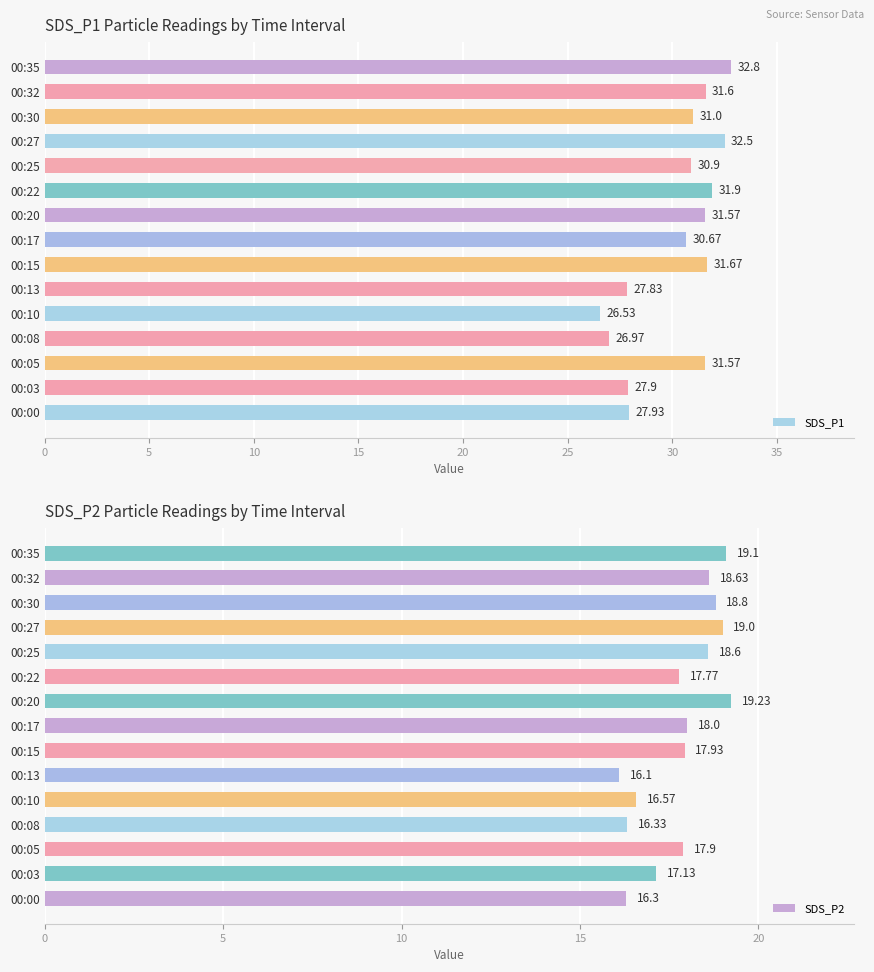

Does the chart contain any negative values?

No